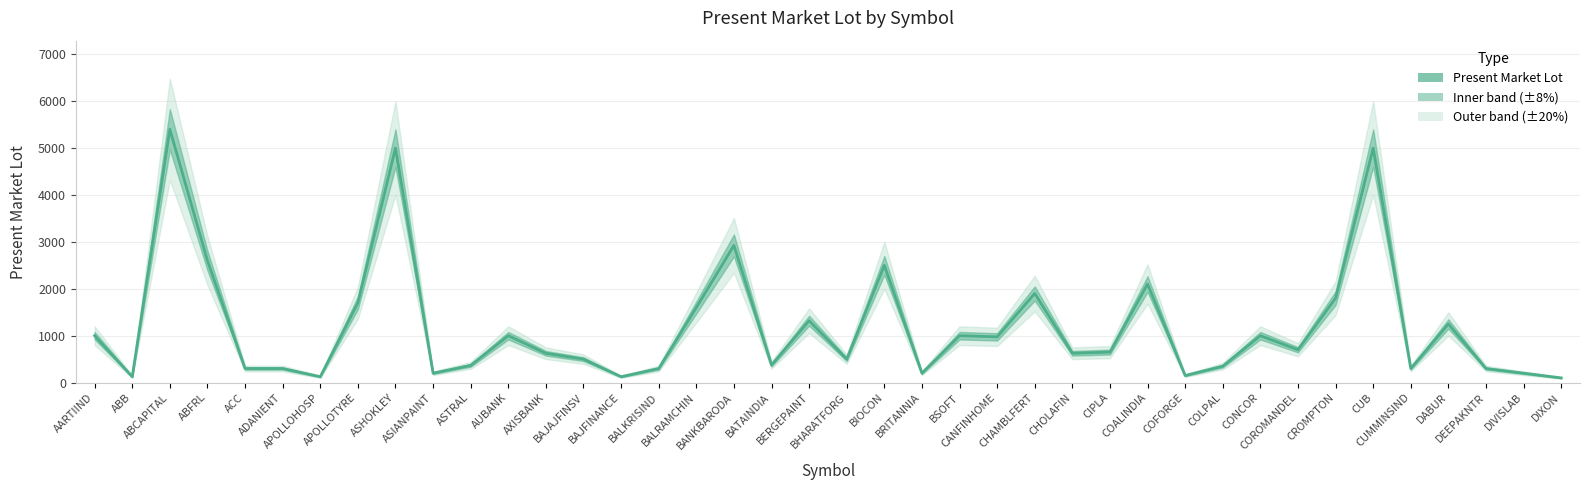

How many data points are less than 650?

20